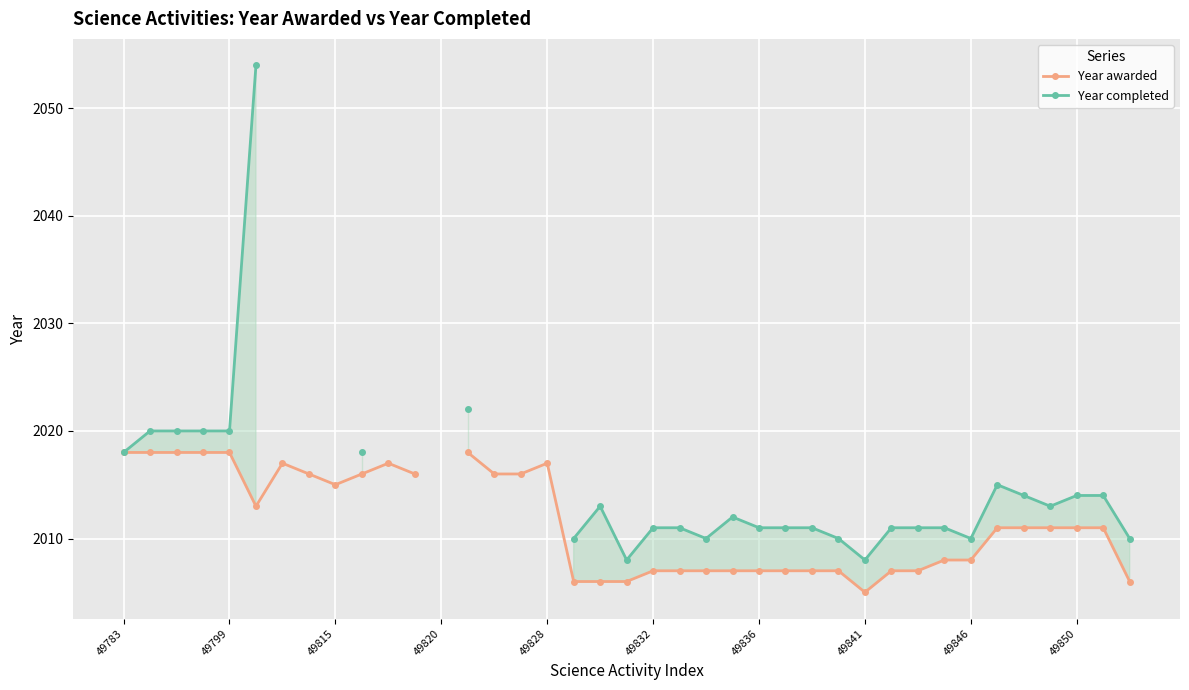

How many series are shown in this chart?

2